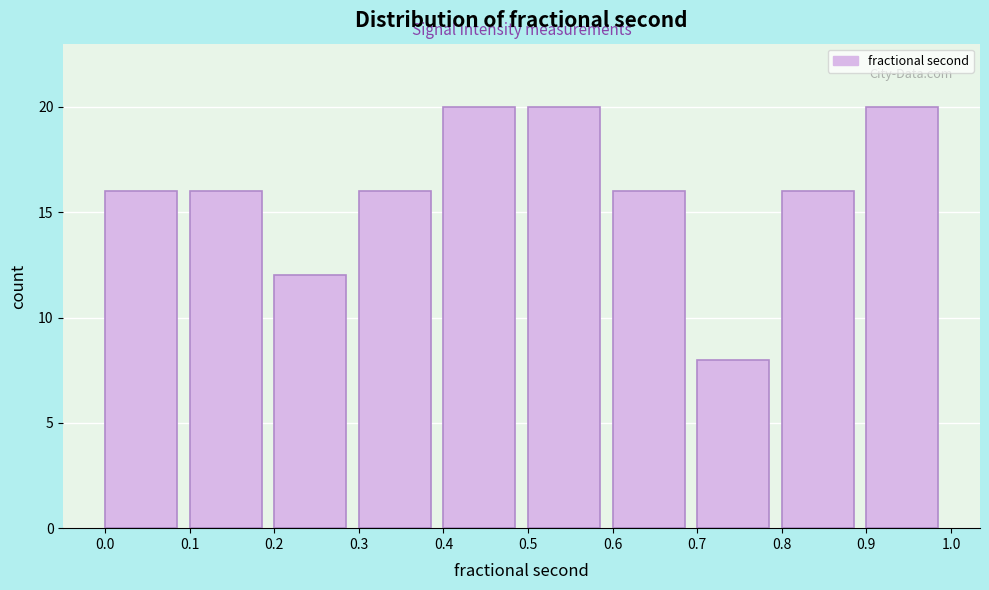

Reading left to right, list every bar in this chart as the range it spans on the x-axis followed by its height. The values are not printed on the chart, so give them approximately, as read against the axis.

0.0 to 0.1: 16
0.1 to 0.2: 16
0.2 to 0.3: 12
0.3 to 0.4: 16
0.4 to 0.5: 20
0.5 to 0.6: 20
0.6 to 0.7: 16
0.7 to 0.8: 8
0.8 to 0.9: 16
0.9 to 1.0: 20